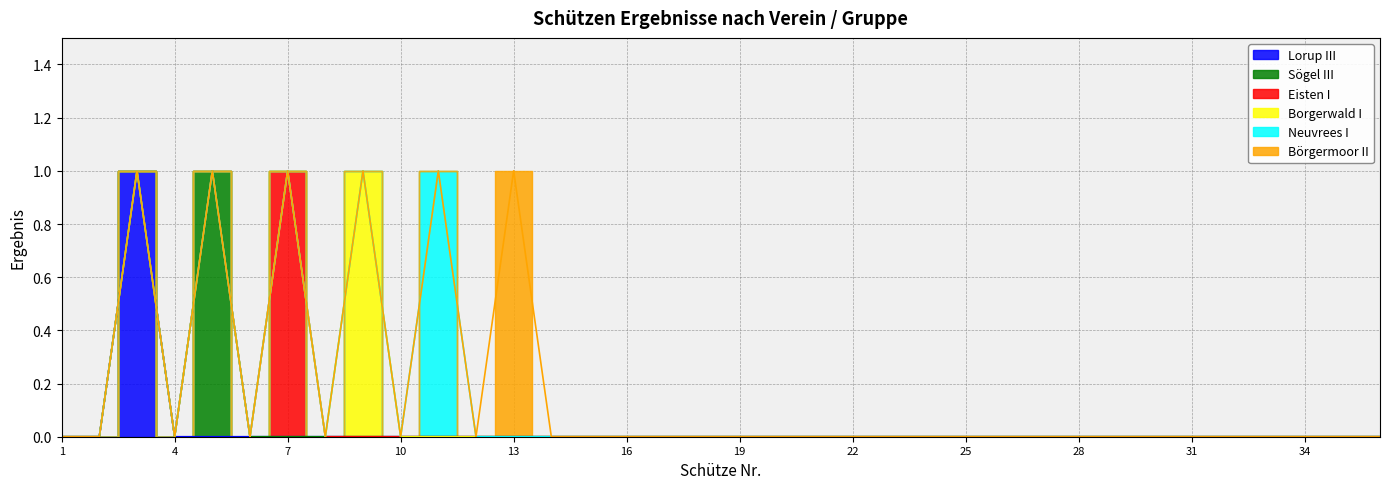

Where is Eisten I nearest to the value 0?

1